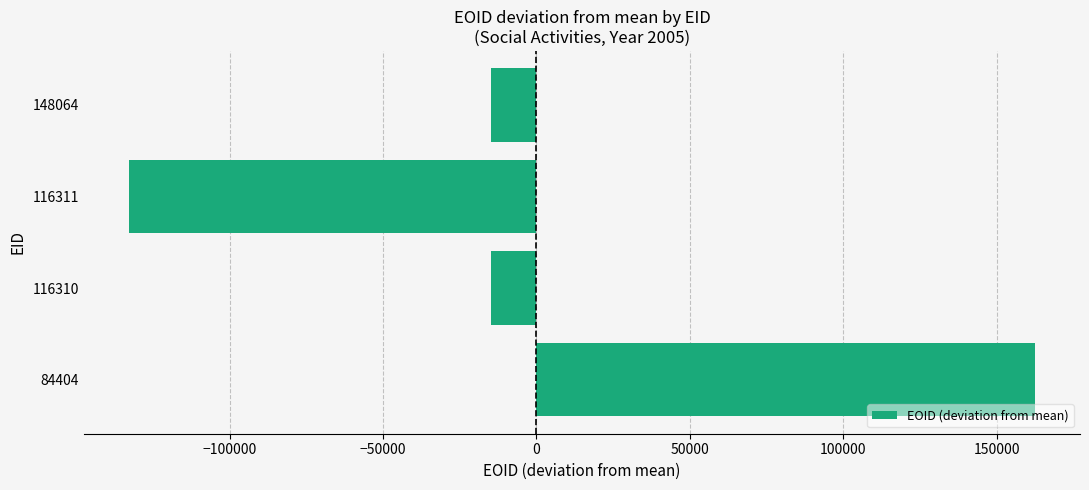

Between 148064 and 84404, which is larger?

84404